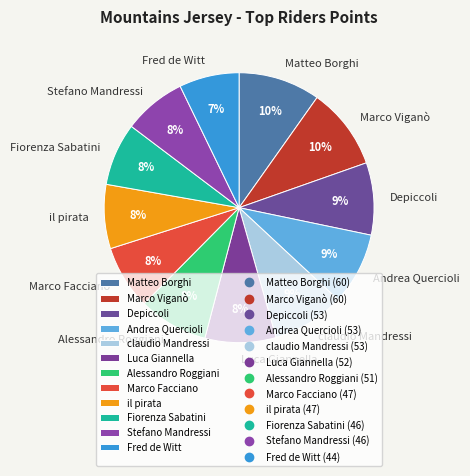

Is the sum of Marco Facciano and Alessandro Roggiani greater than half?

No